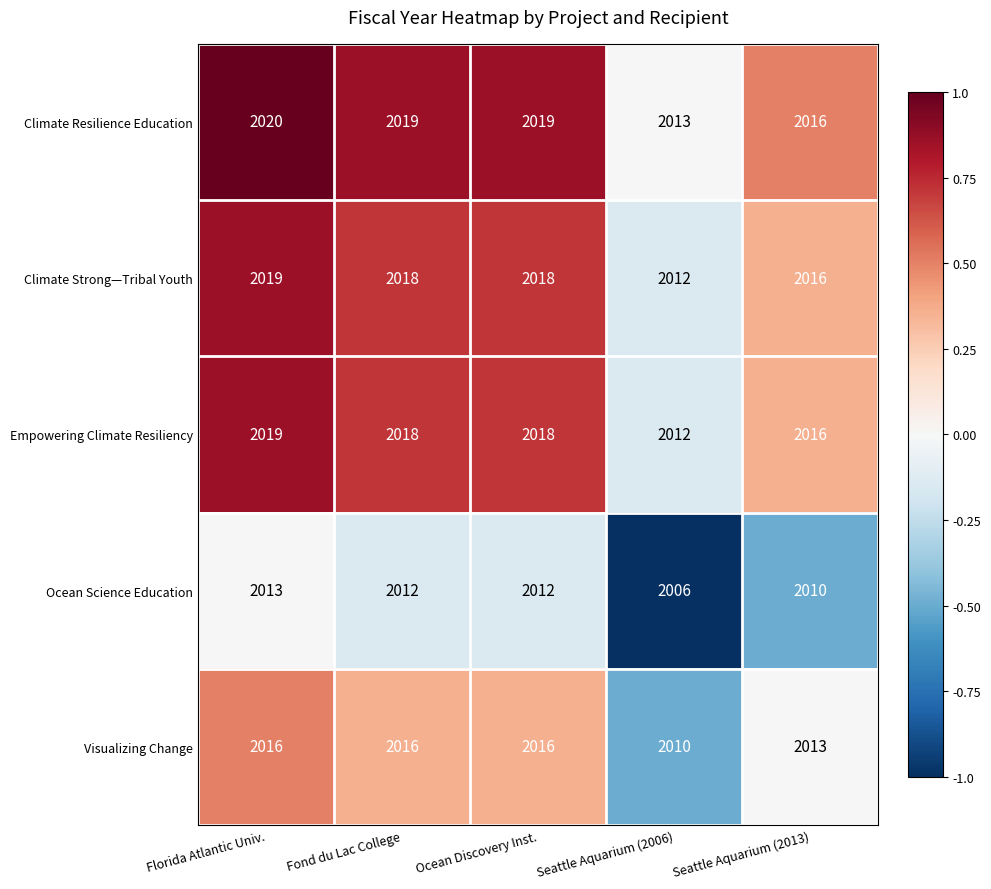

How many data points in Climate Resilience Education are less than 2019?

2